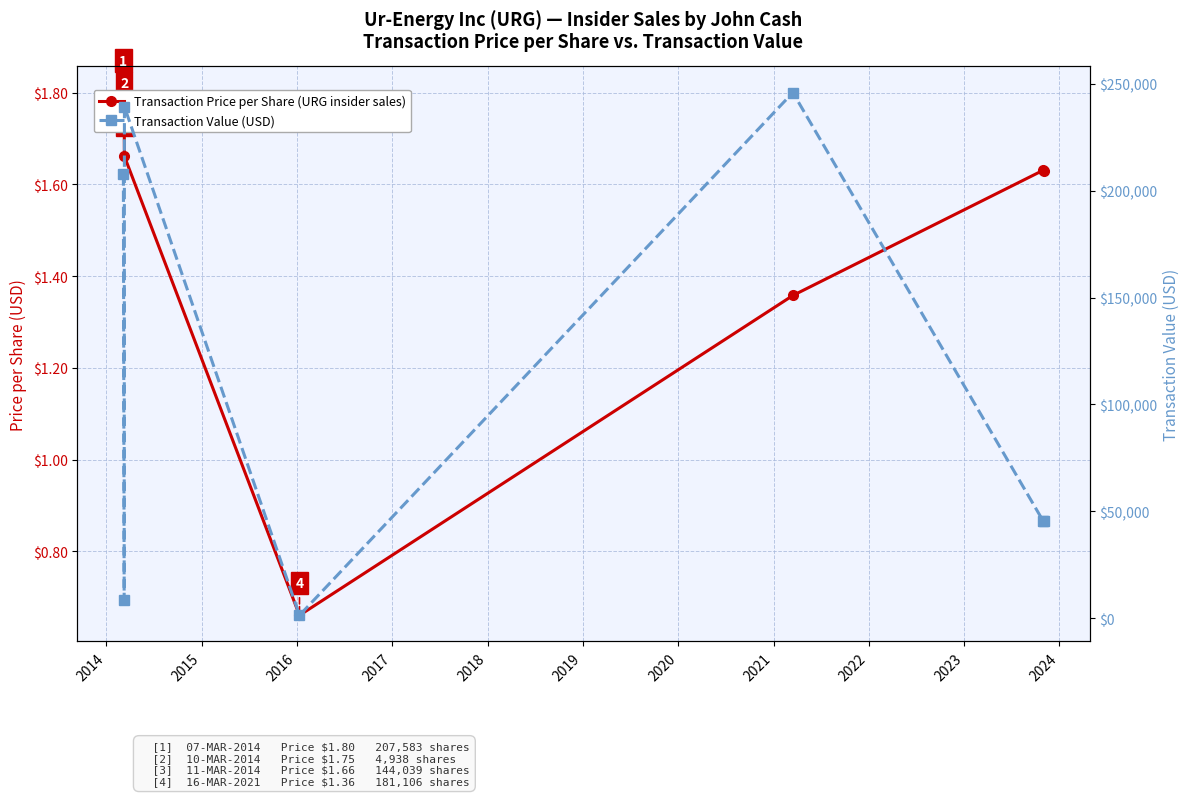

What is the maximum value for Transaction Value (USD)?

245870.0